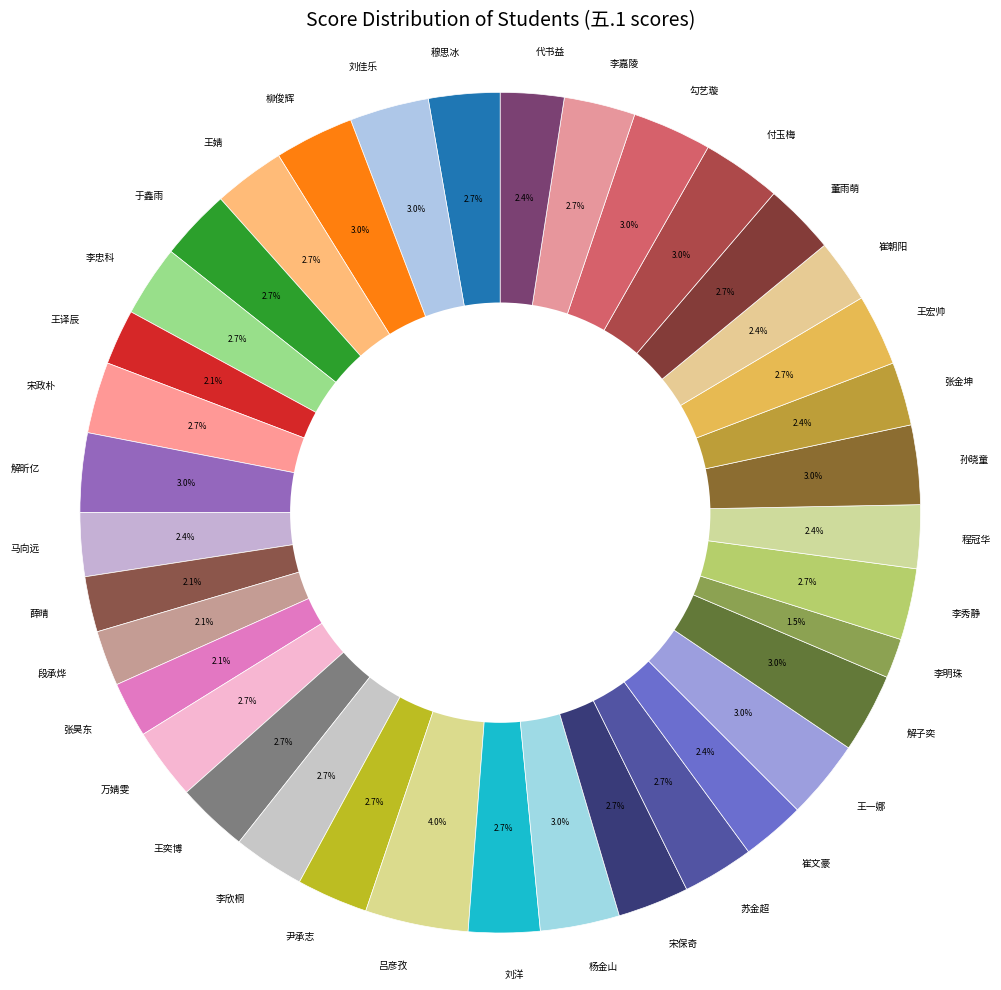

How many slices are in this pie chart?

37